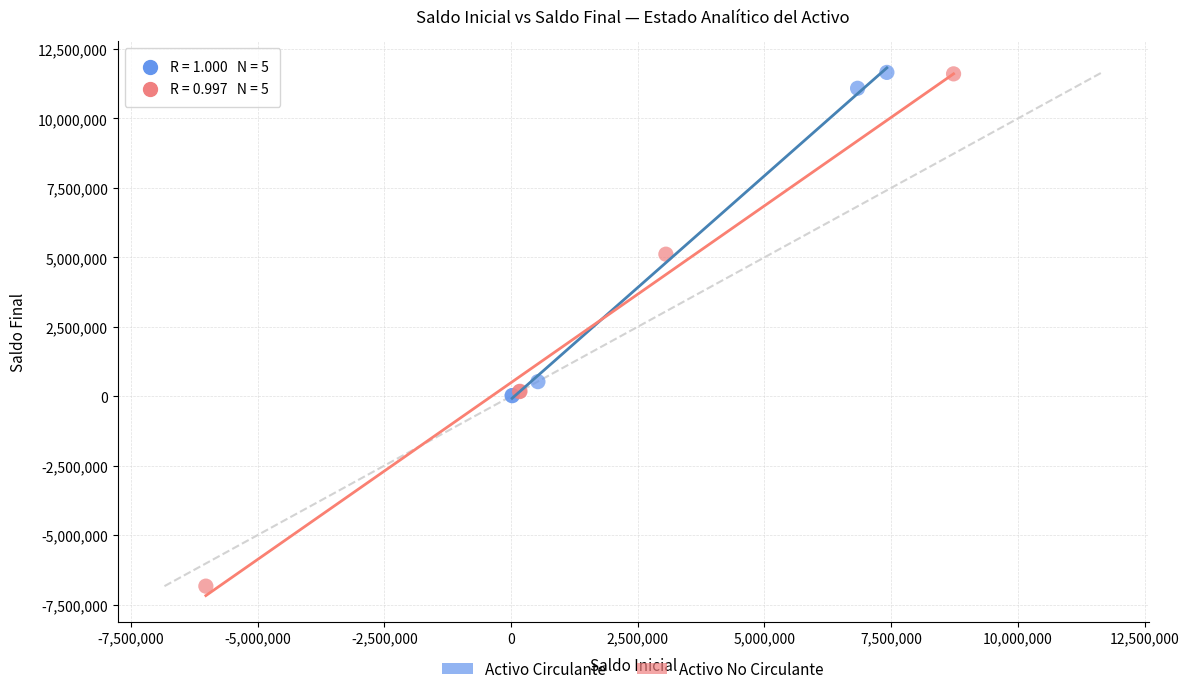

Which series contains the lowest Y value?

Activo No Circulante